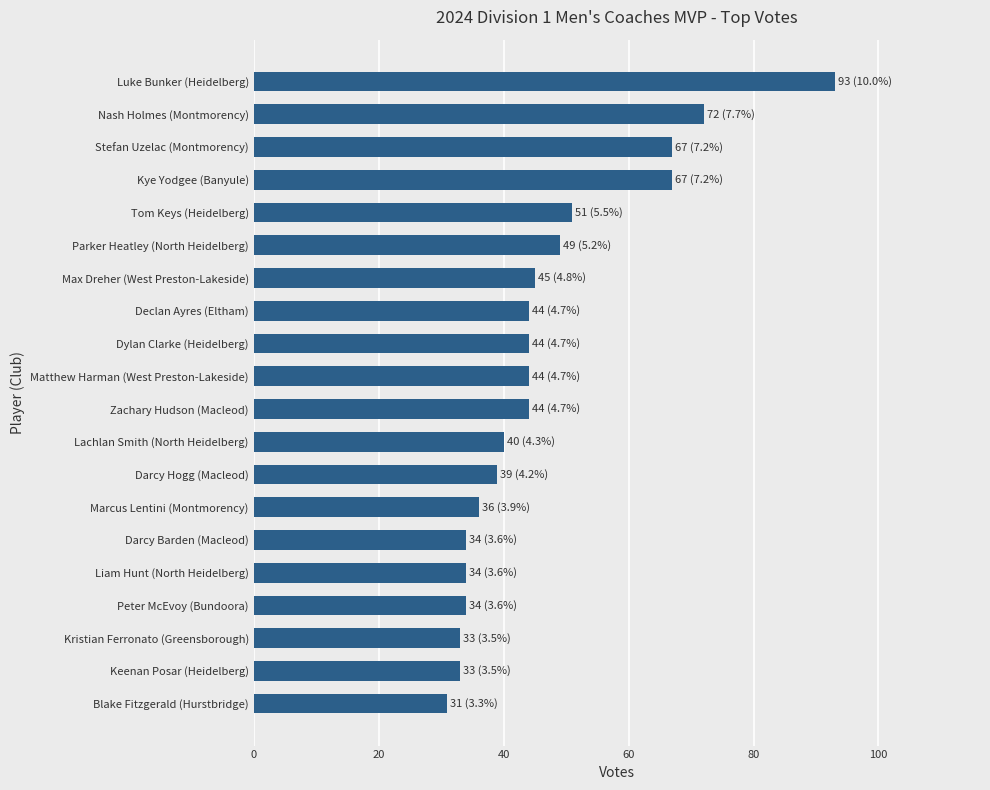

What is the greatest value displayed?

93